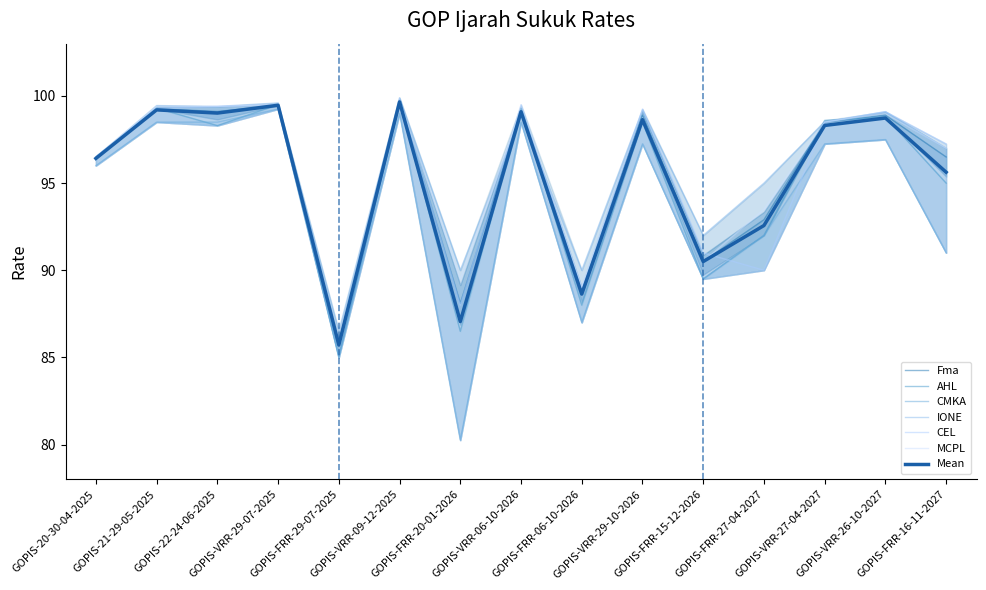

What is the maximum value for Mean?

99.7